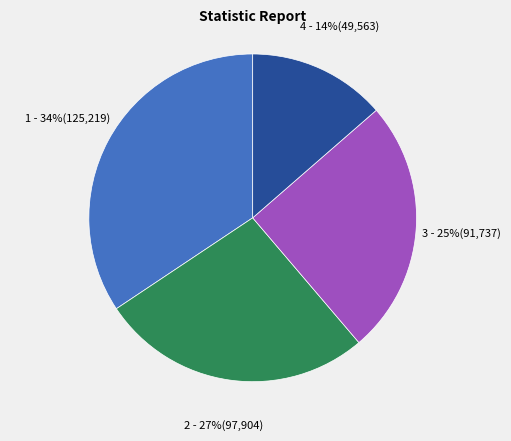

Is there a majority slice in this chart?

No